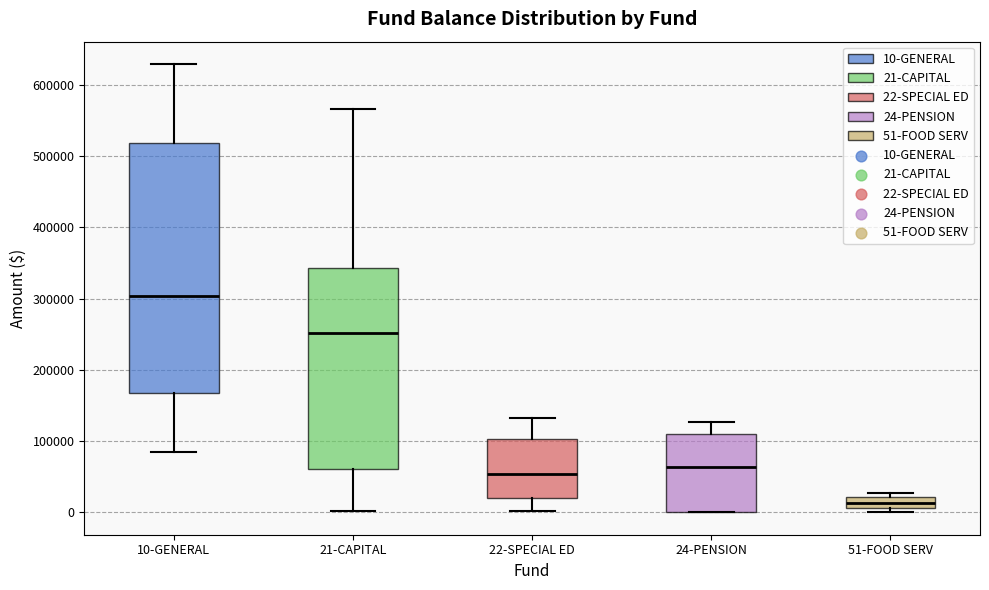

Reading left to right, transcribe this box plot: for each box, give where its median line is, the range the box spans, and where its two whiskers end, as read against the y-axis. The values are not printed on the chart, so give them approximately, as read against the axis.

10-GENERAL: median 300000, box 170000 to 520000, whiskers 80000 to 630000
21-CAPITAL: median 250000, box 60000 to 340000, whiskers 0 to 570000
22-SPECIAL ED: median 50000, box 20000 to 100000, whiskers 0 to 130000
24-PENSION: median 60000, box 0 to 110000, whiskers 0 to 130000
51-FOOD SERV: median 10000 (inside the box), box 10000 to 20000, whiskers 0 to 30000